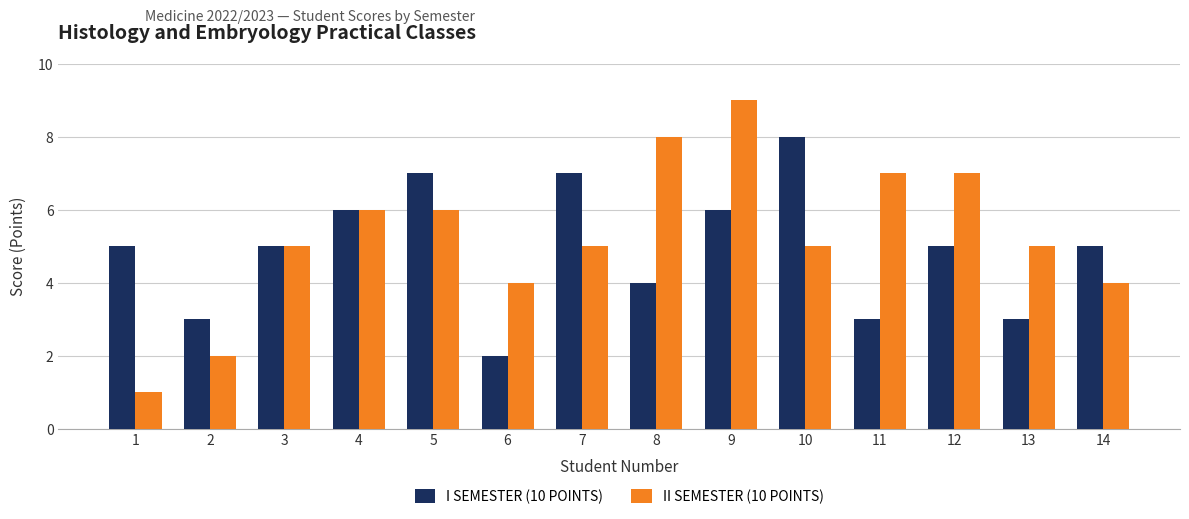

What is the minimum value shown in the chart?

1